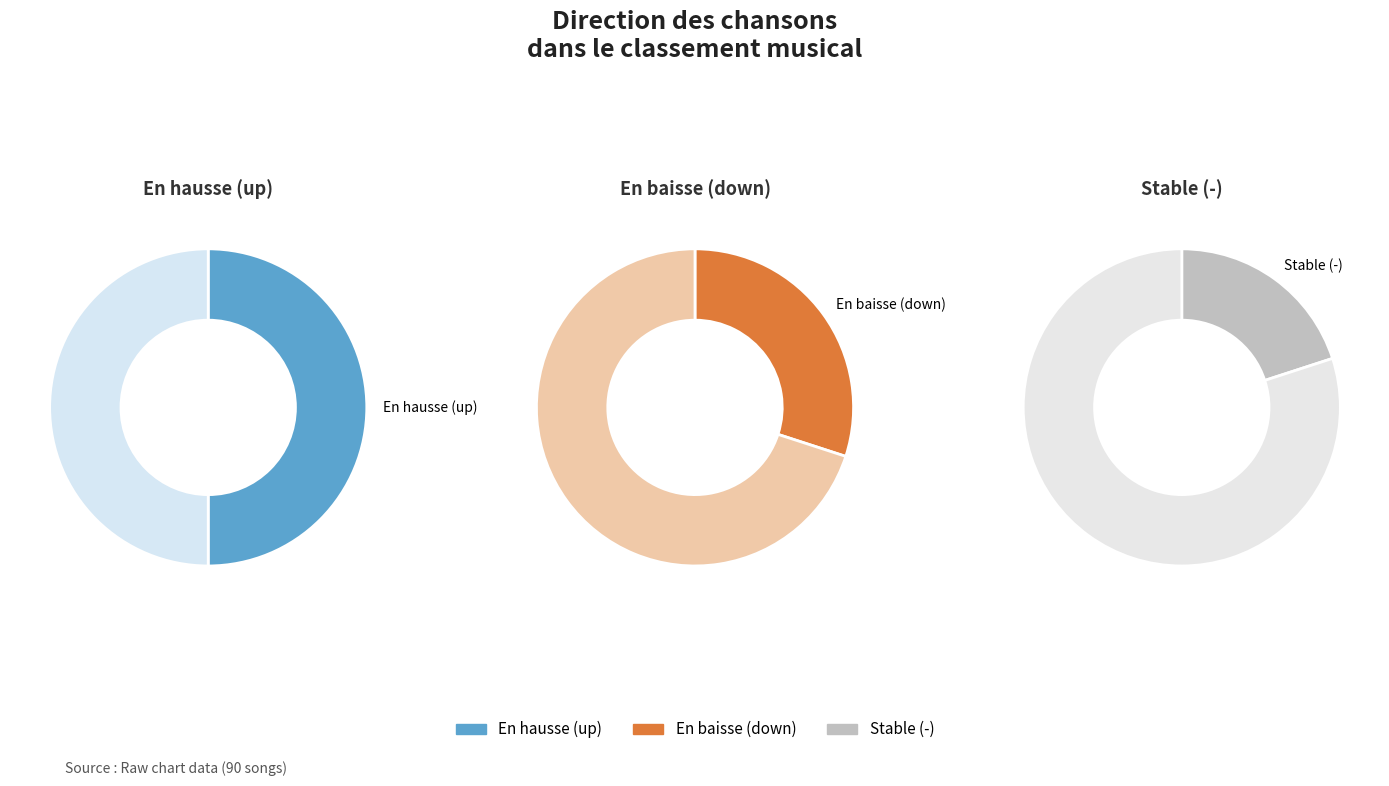

What portion of the pie excludes -?

80.0%